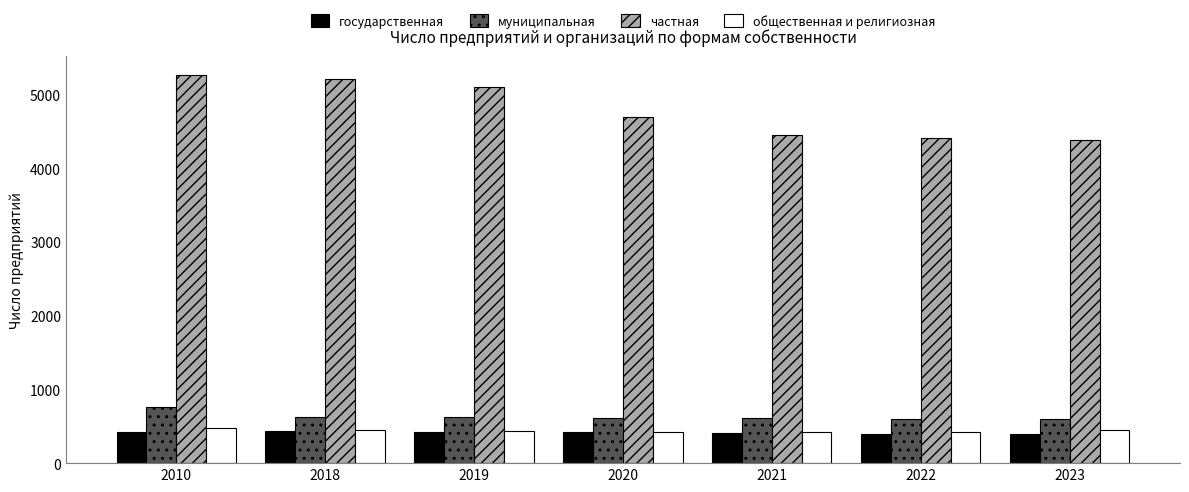

How many values in the государственная series are below 417?

3